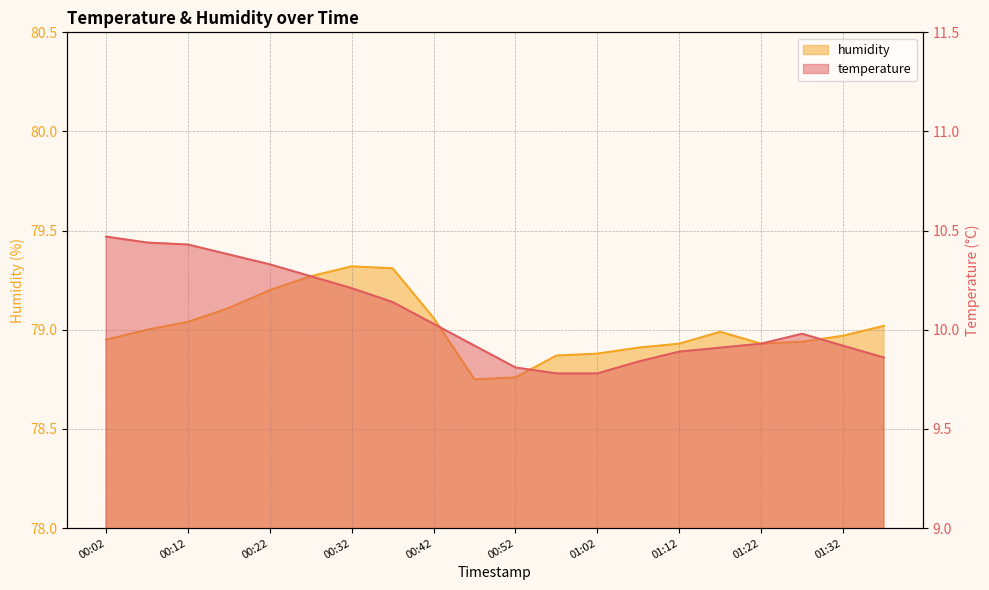

What is the label of the 10th point from the right?

00:52